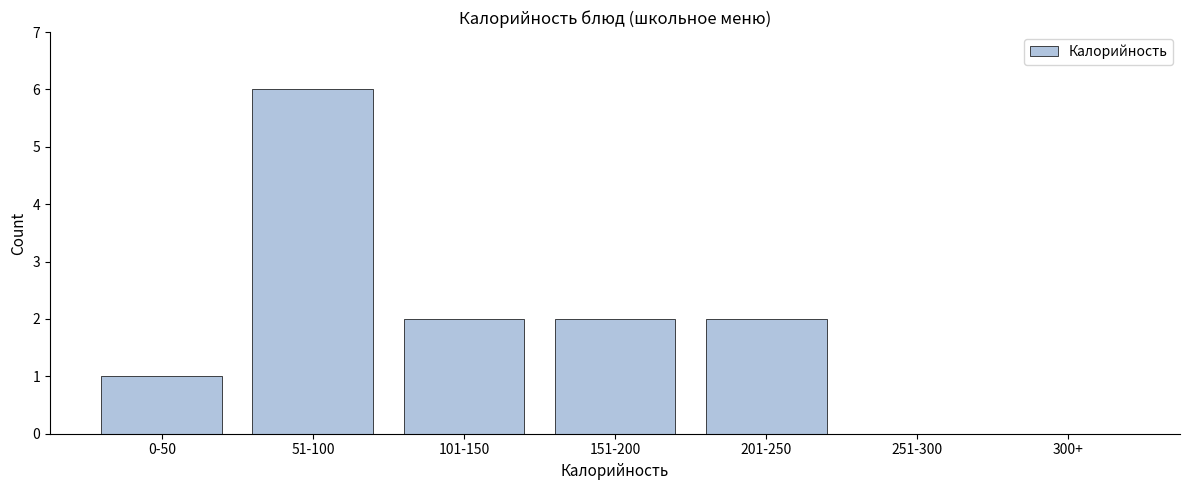

Reading left to right, what are all the values shown in this chart?

0-50=1	51-100=6	101-150=2	151-200=2	201-250=2	251-300=0	300+=0